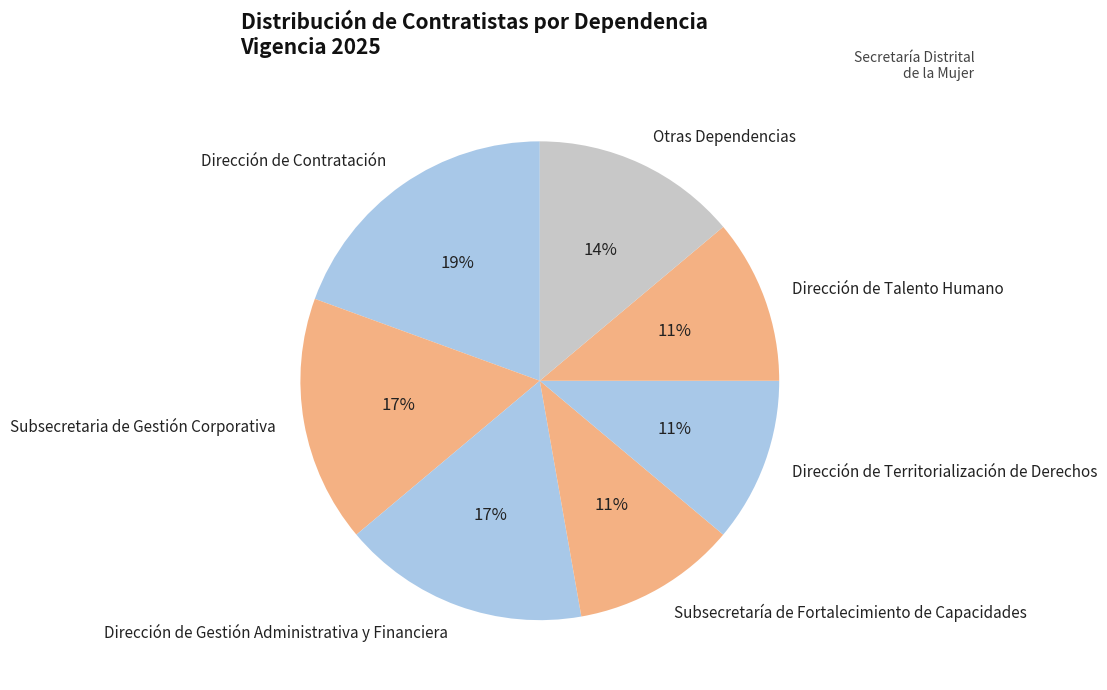

Count the number of slices in the pie.

7